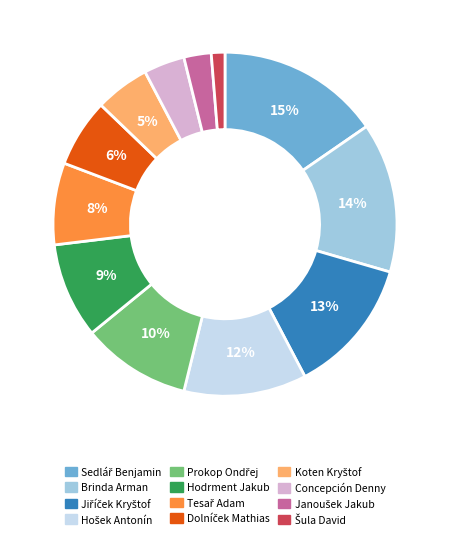

To the nearest percent, what is the average slice percentage?

8%